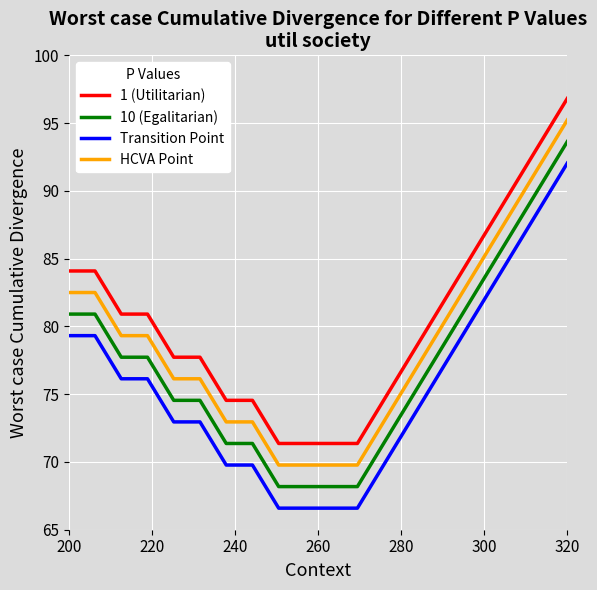

Which series has the largest total across all categories?

1 (Utilitarian)